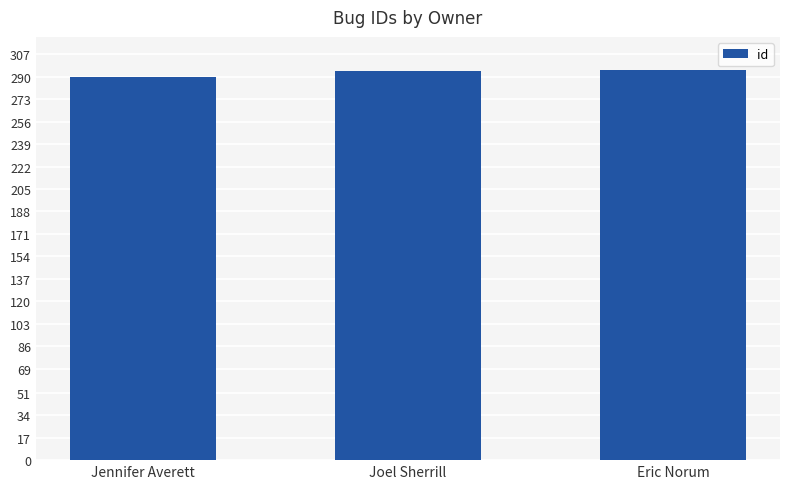

Are the bars horizontal?

No